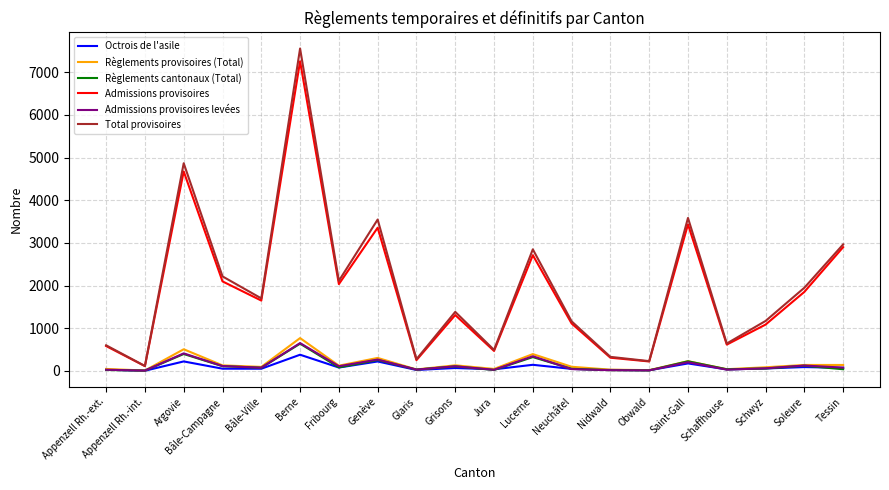

What is the greatest value displayed?

7554